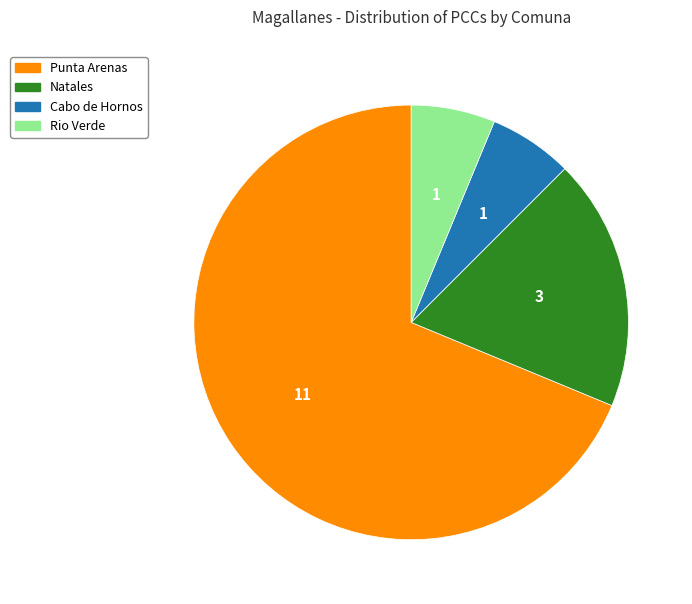

Is there any slice that represents more than half of the pie?

Yes